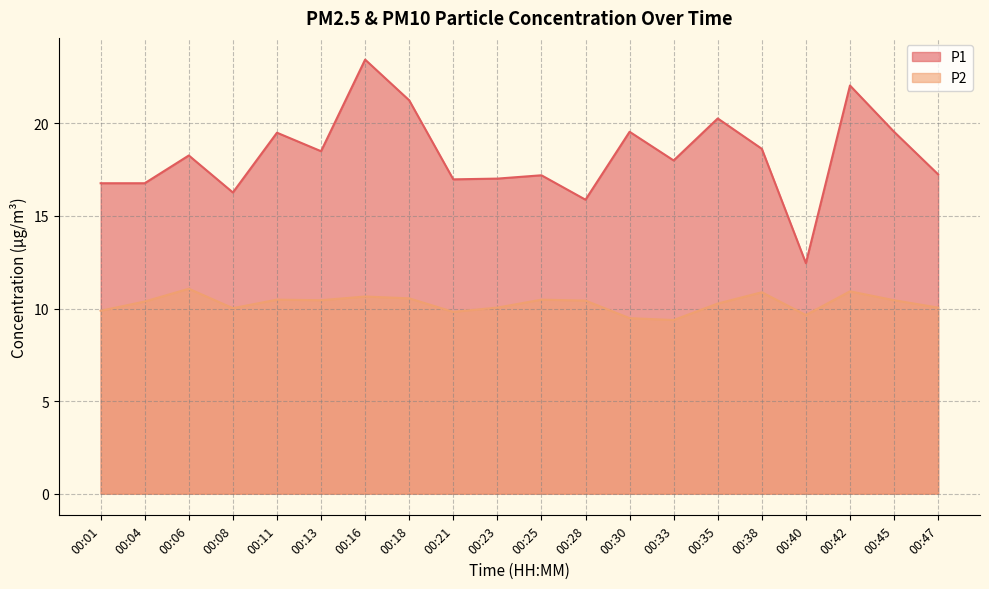

What is the value of the P2 point at the 12th from the left?

10.4